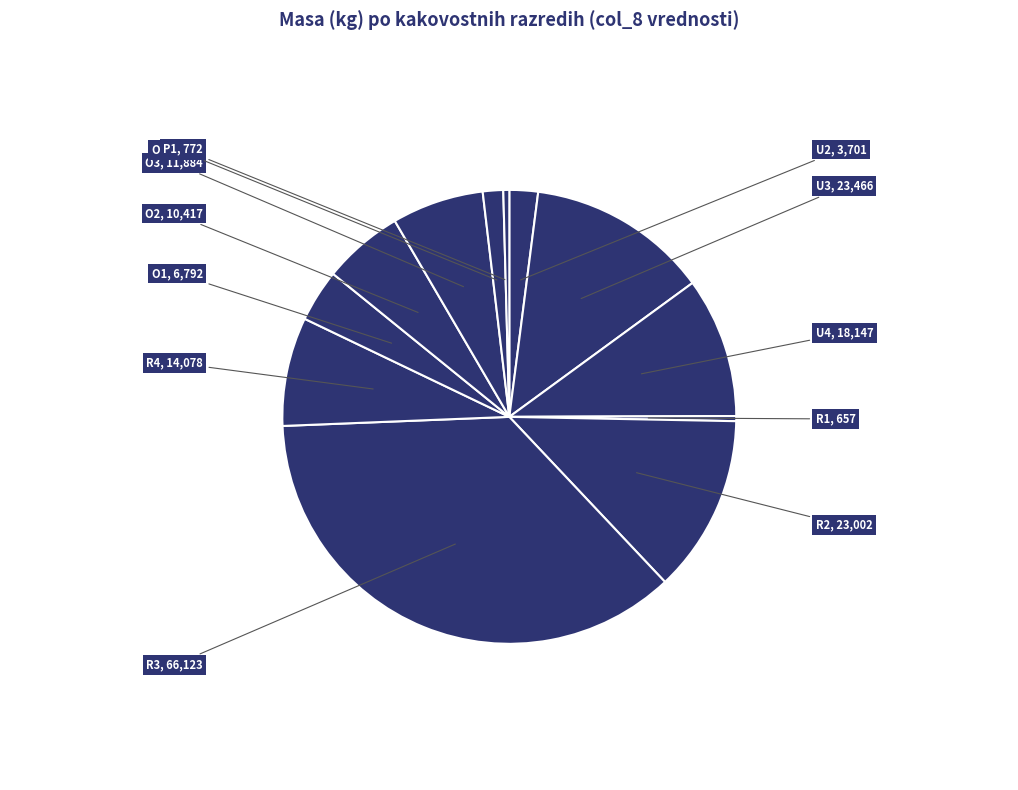

Rank the categories by value from lowest to highest.

R1, P1, O4, U2, O1, O2, O3, R4, U4, R2, U3, R3